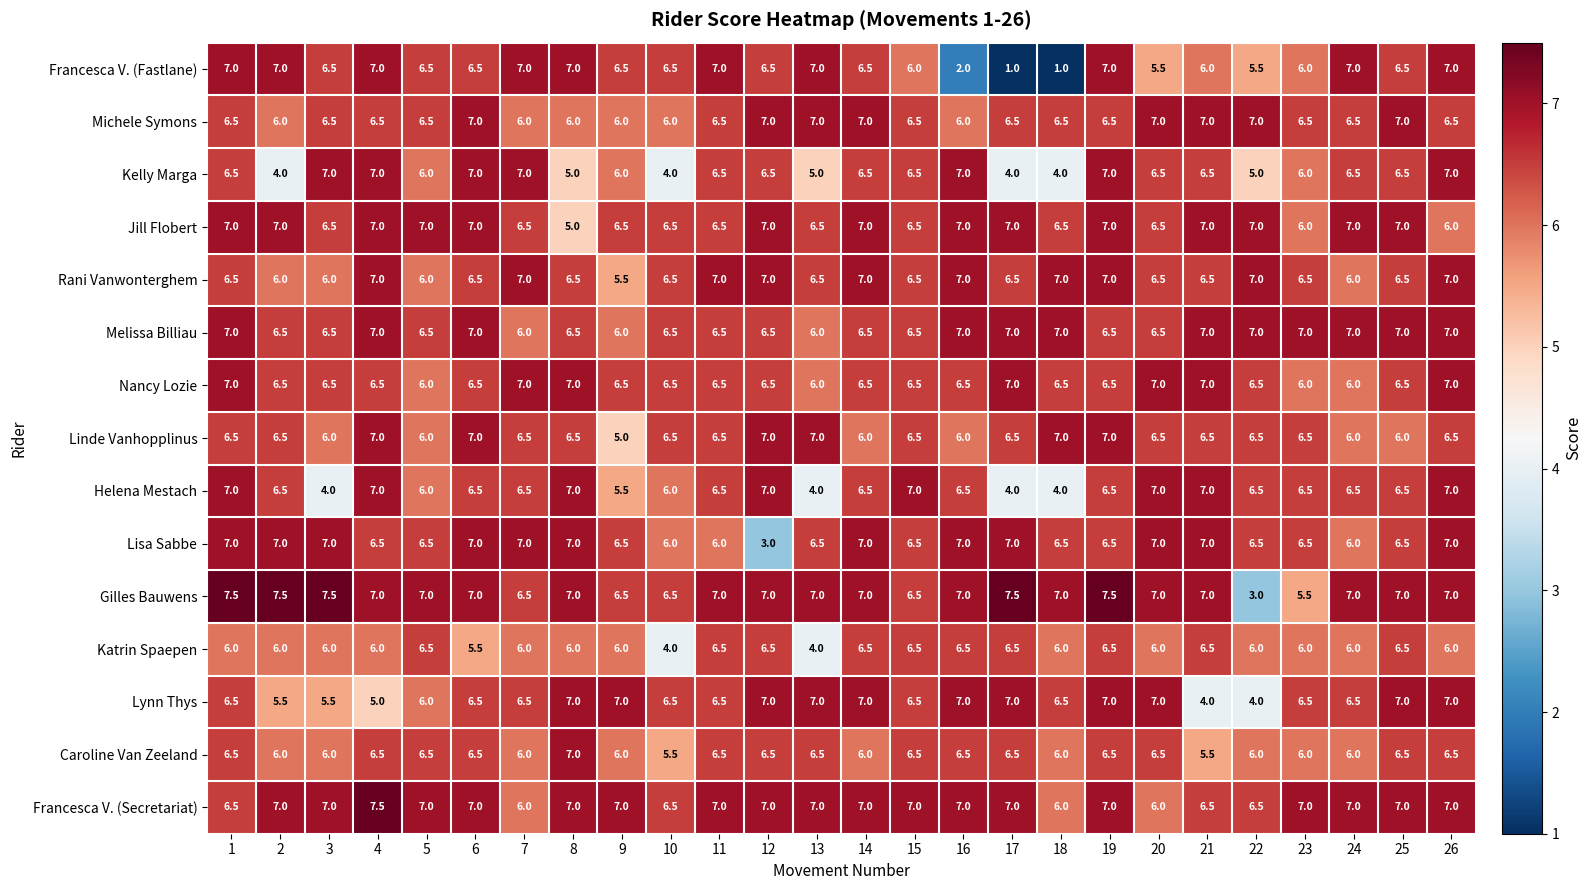

What is the difference between the Katrin Spaepen values at 15 and 9?

0.5